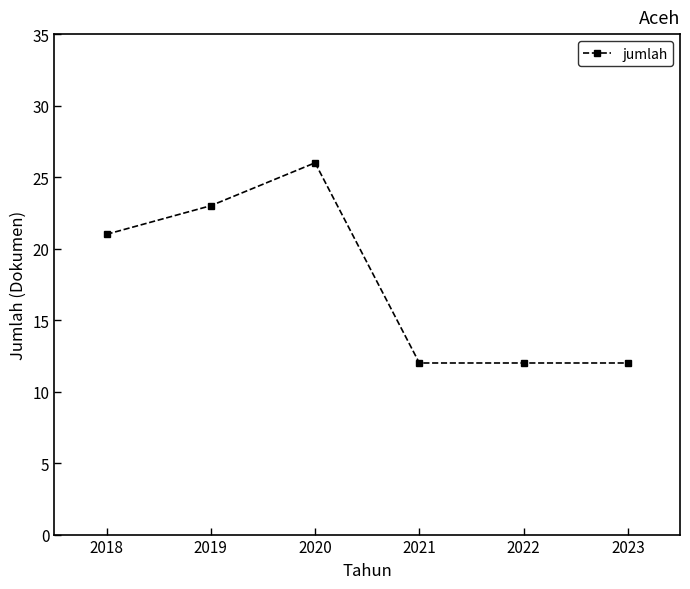

Is it true that the value at 2023 is 12?

True